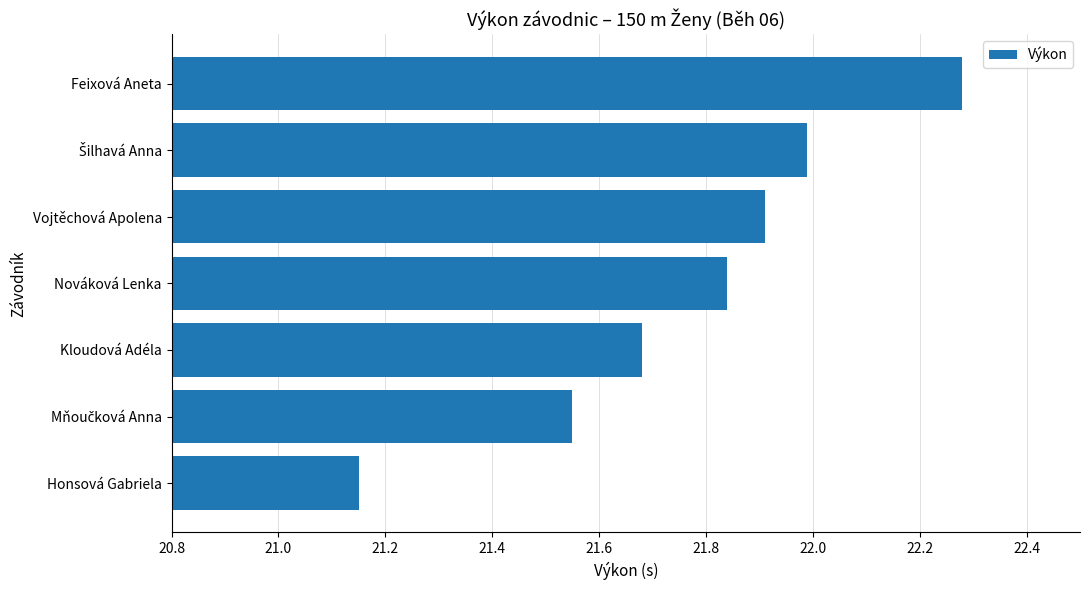

The value at Vojtěchová Apolena is 34.0. True or false?

False